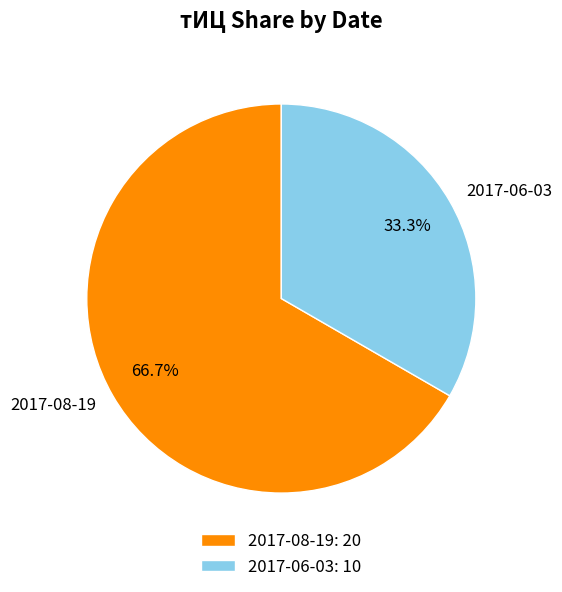

Is it true that 2017-06-03 is 33% of the pie?

True